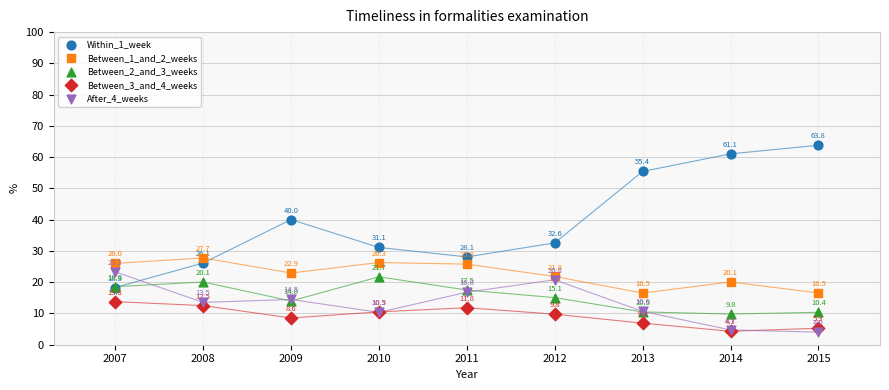

What are all the series names shown in the legend?

Within_1_week, Between_1_and_2_weeks, Between_2_and_3_weeks, Between_3_and_4_weeks, After_4_weeks